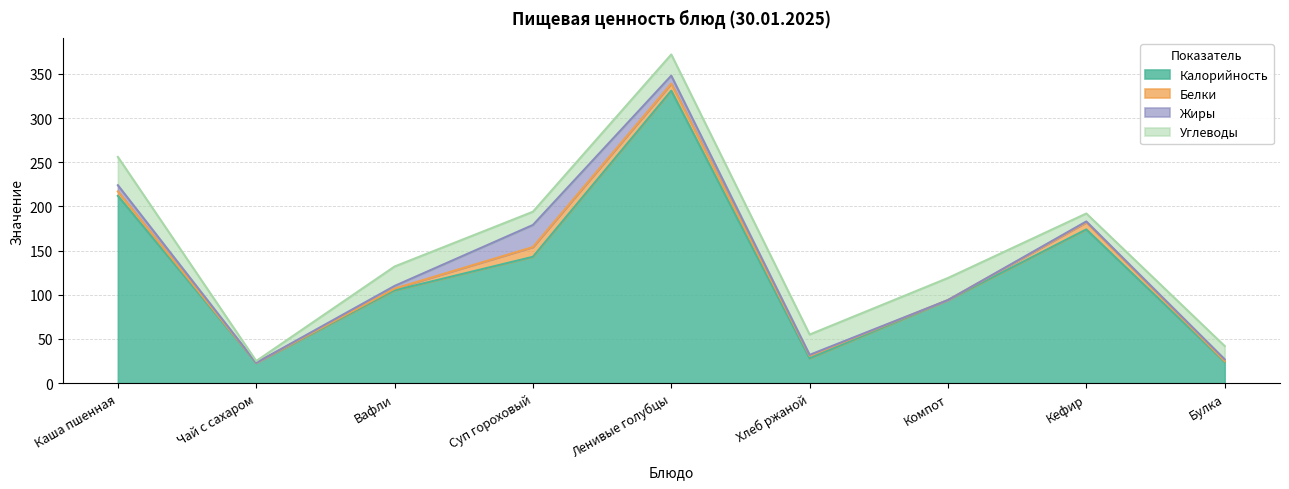

Where is the first local maximum for Калорийность?

Ленивые голубцы